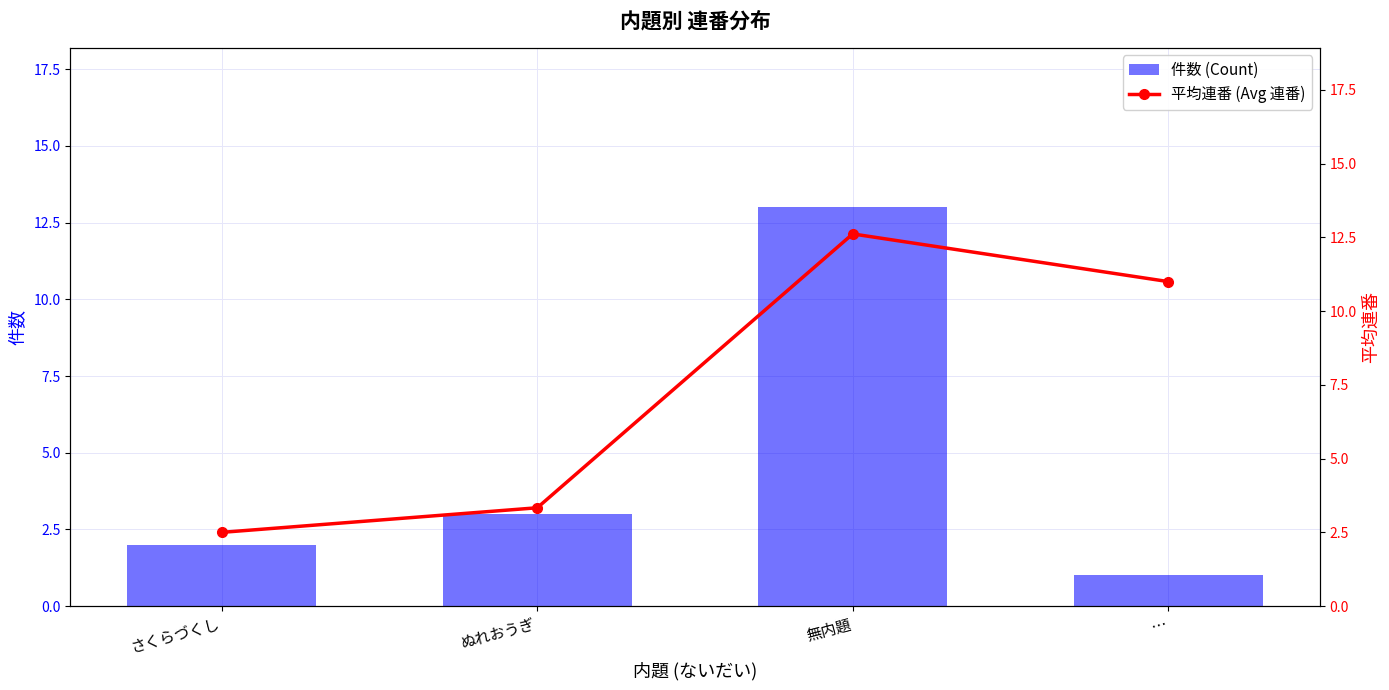

Is the value of 平均連番 (Avg 連番) at … greater than the value of 件数 (Count) at さくらづくし?

Yes